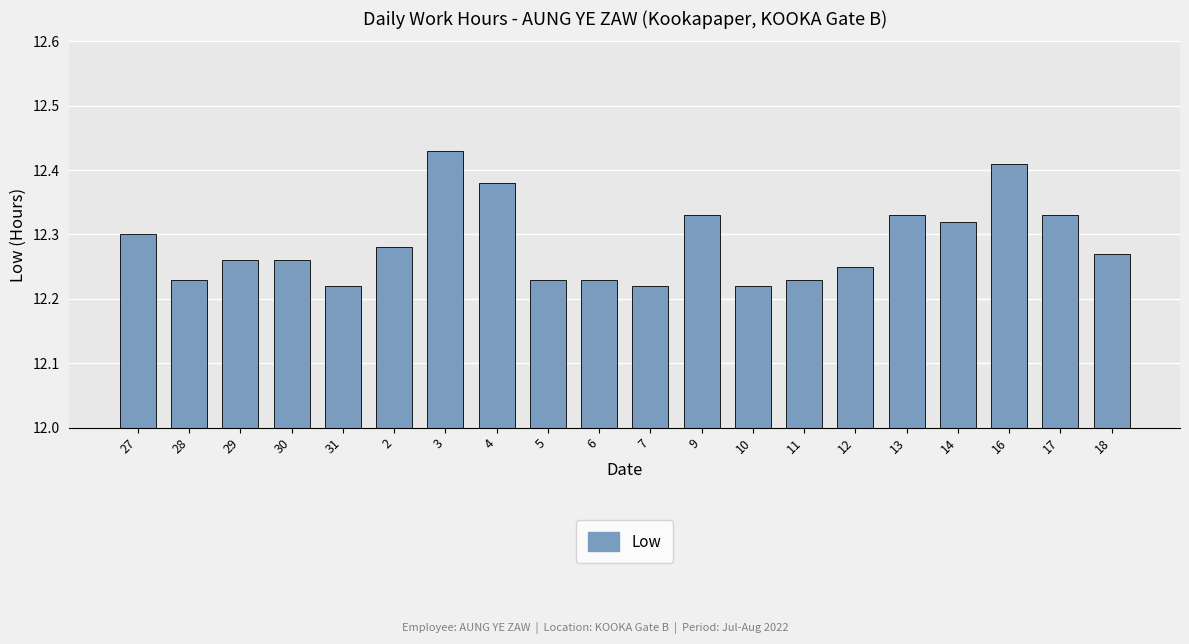

What is the change in value from 7 to 16?

+0.2